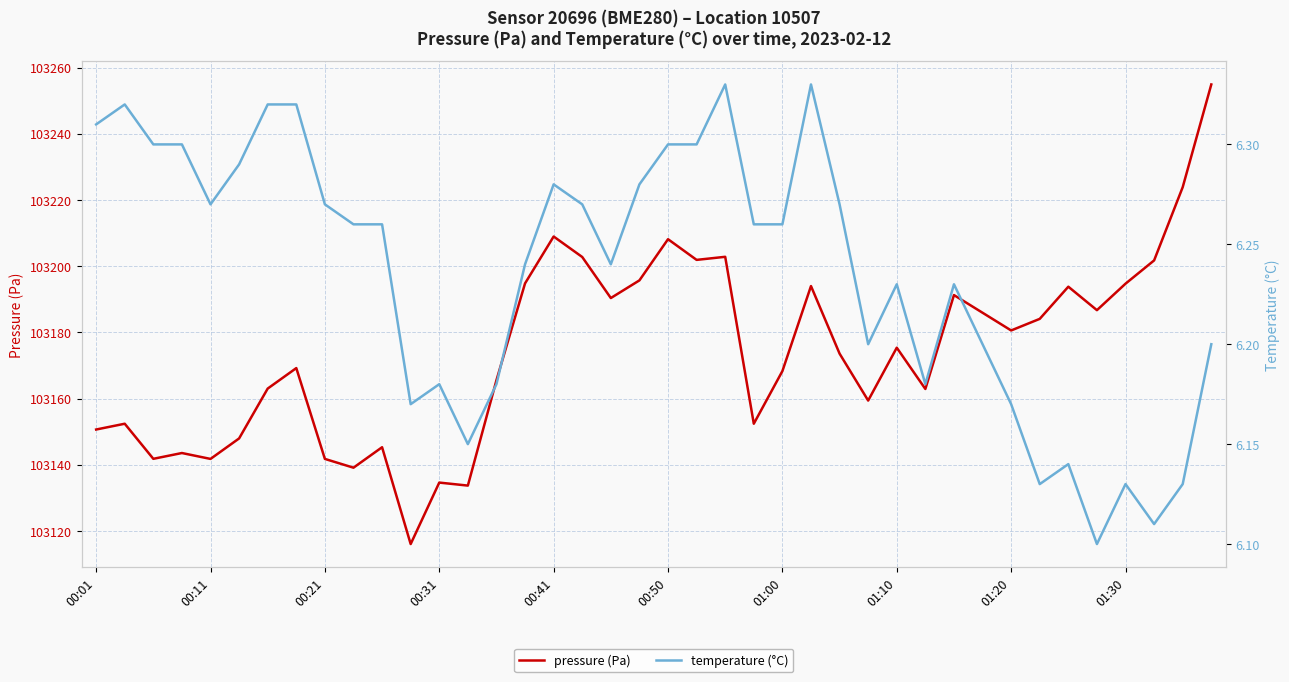

At how many categories does at least one series exceed 1408?

40